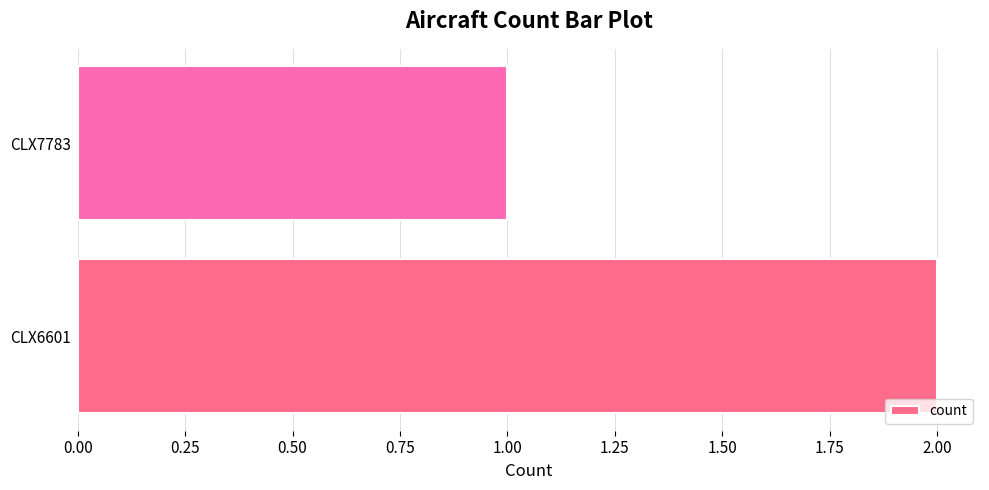

How many values are between 1 and 2?

2